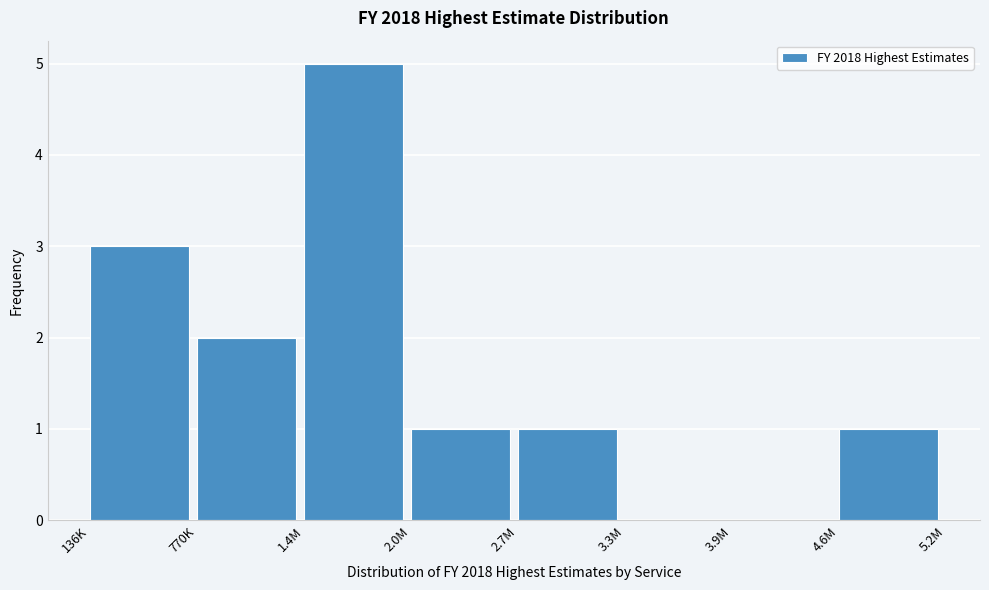

Reading left to right, what are all the values shown in this chart?

136K=3	770K=2	1.4M=5	2.0M=1	2.7M=1	3.3M=0	3.9M=0	4.6M=1